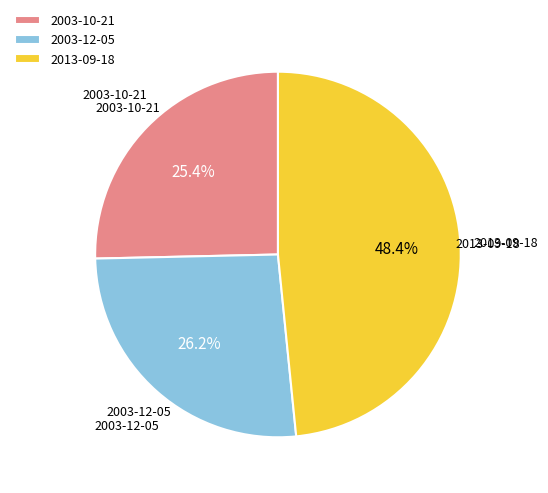

True or false: 2013-09-18 accounts for 48% of the total.

True